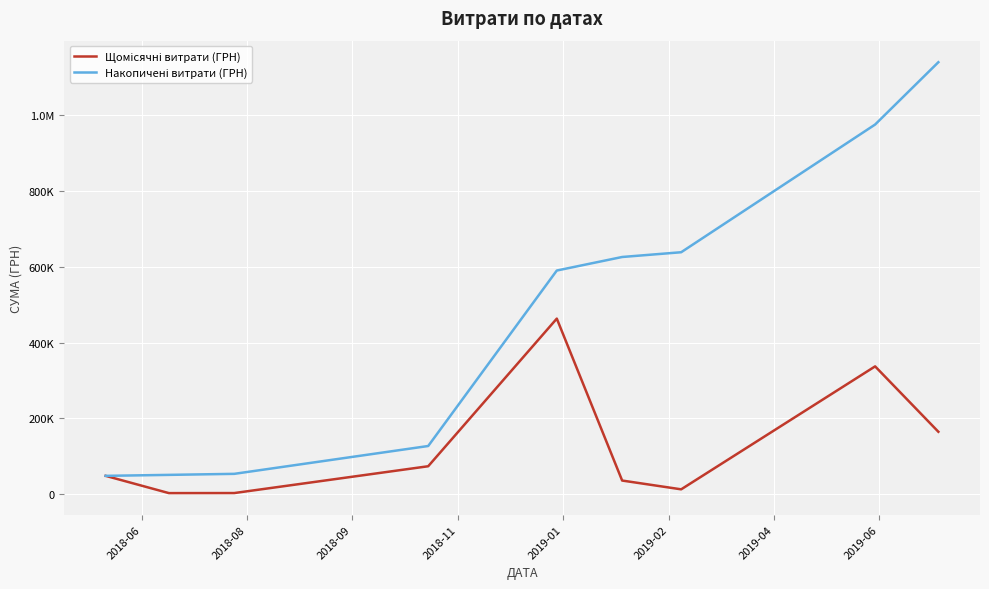

What is the label of the 9th point from the left?

2019-06